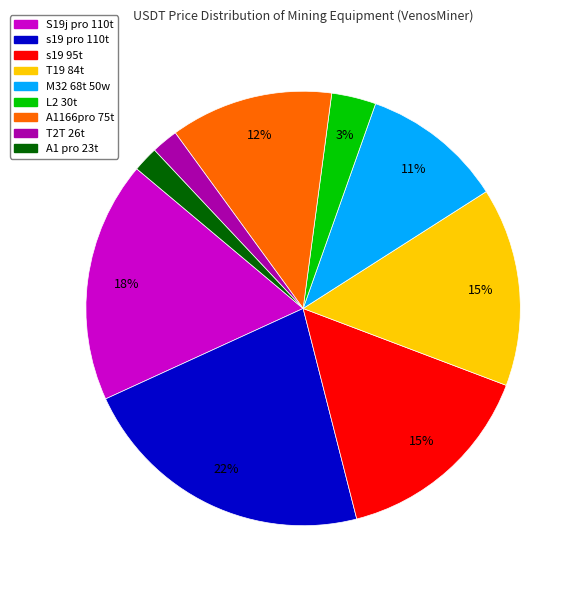

Count the number of slices in the pie.

9